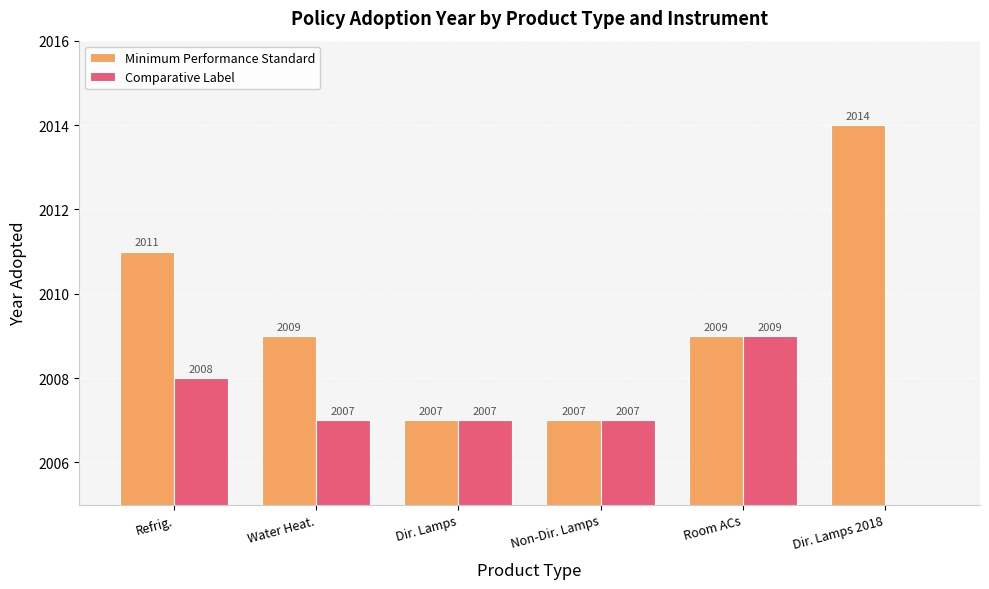

At which label does Comparative Label reach its peak?

Room ACs